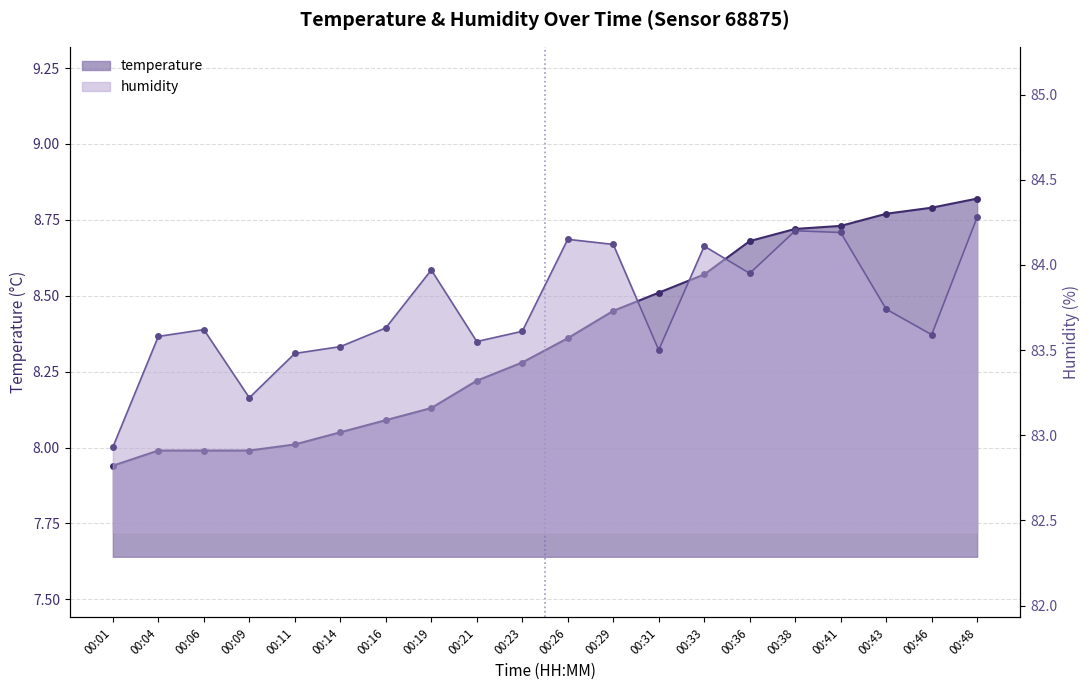

Which series has the largest total across all categories?

humidity